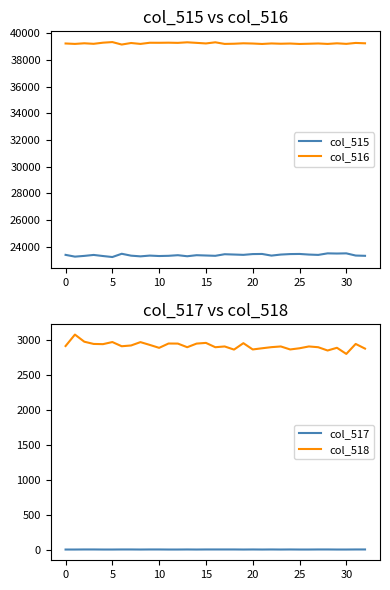

How many data points in col_515 are less than 23375?

15